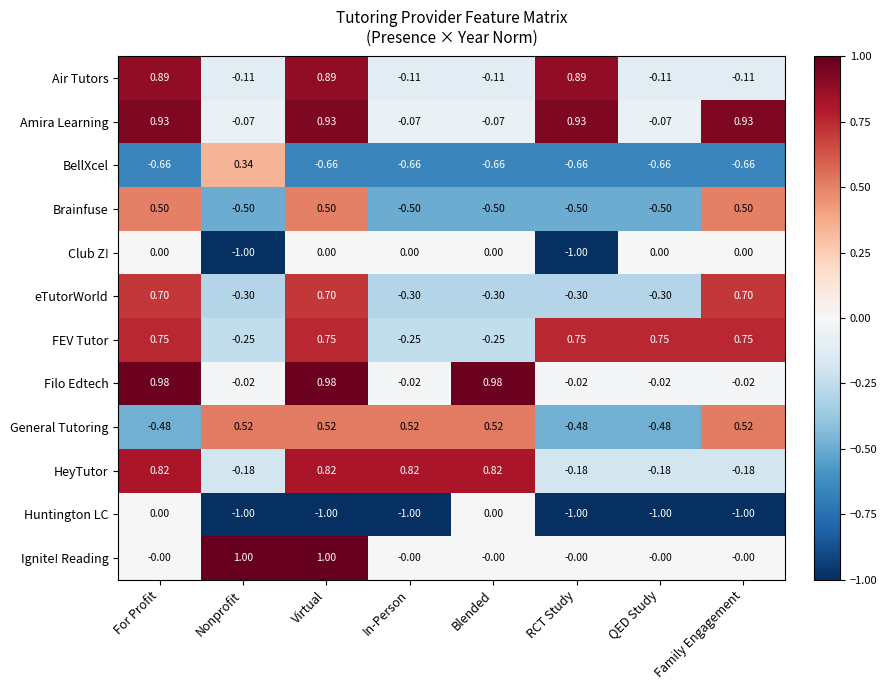

Which category has the highest value in the BellXcel series?

Nonprofit